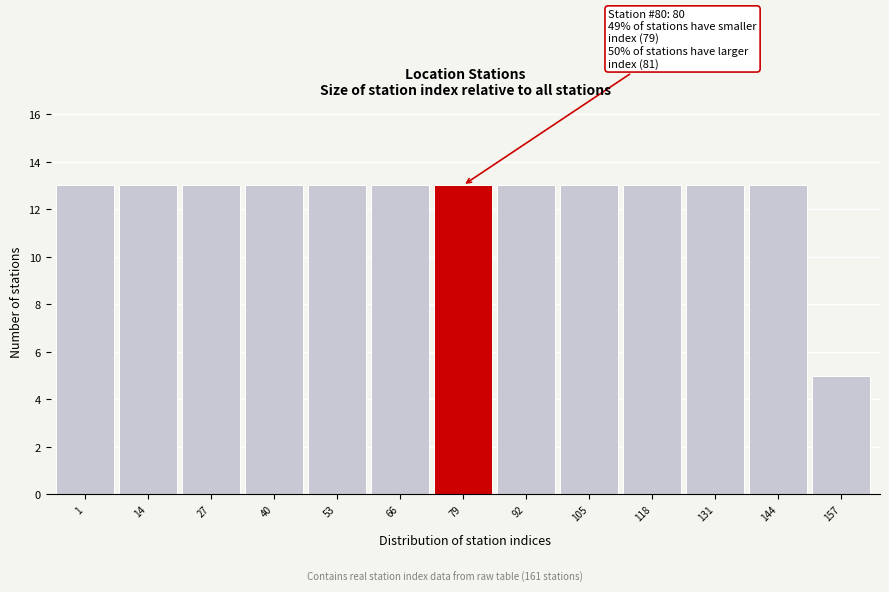

Reading left to right, list all the values displayed in this chart.

1=13	14=13	27=13	40=13	53=13	66=13	79=13	92=13	105=13	118=13	131=13	144=13	157=5